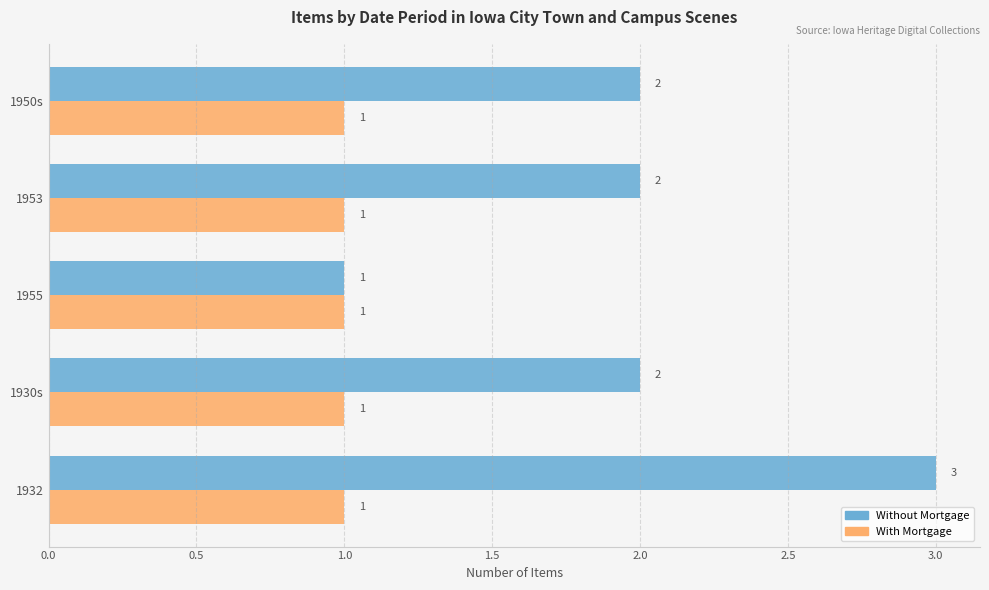

Is the value of With Mortgage at 1955 greater than the value of Without Mortgage at 1953?

No